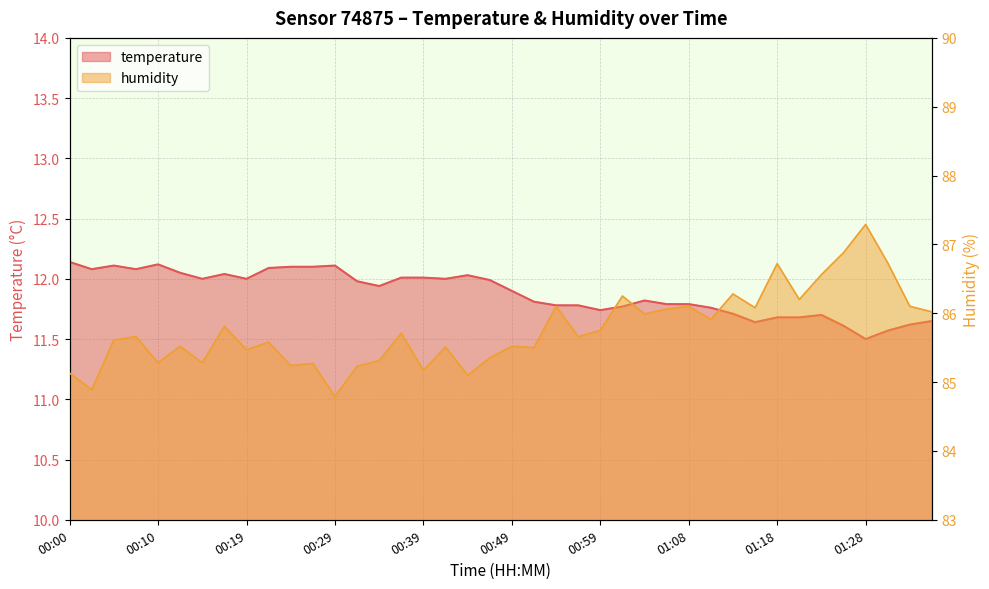

In humidity, how many points are lower than both neighbors (excluding endpoints)?

14